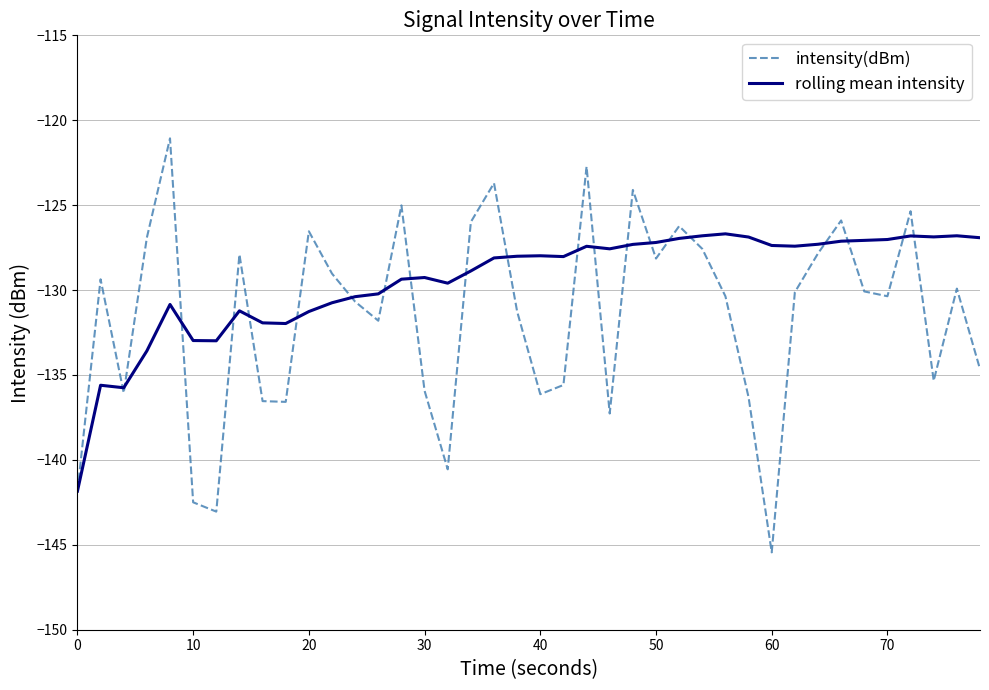

What is the average value of the rolling mean intensity series?

-129.5